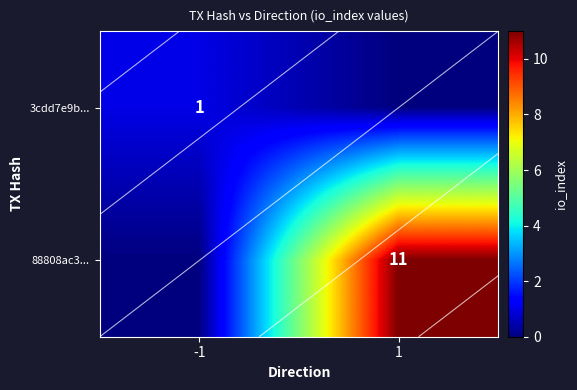

List the labels in order of 3cdd7e9b... value, largest first.

-1, 1